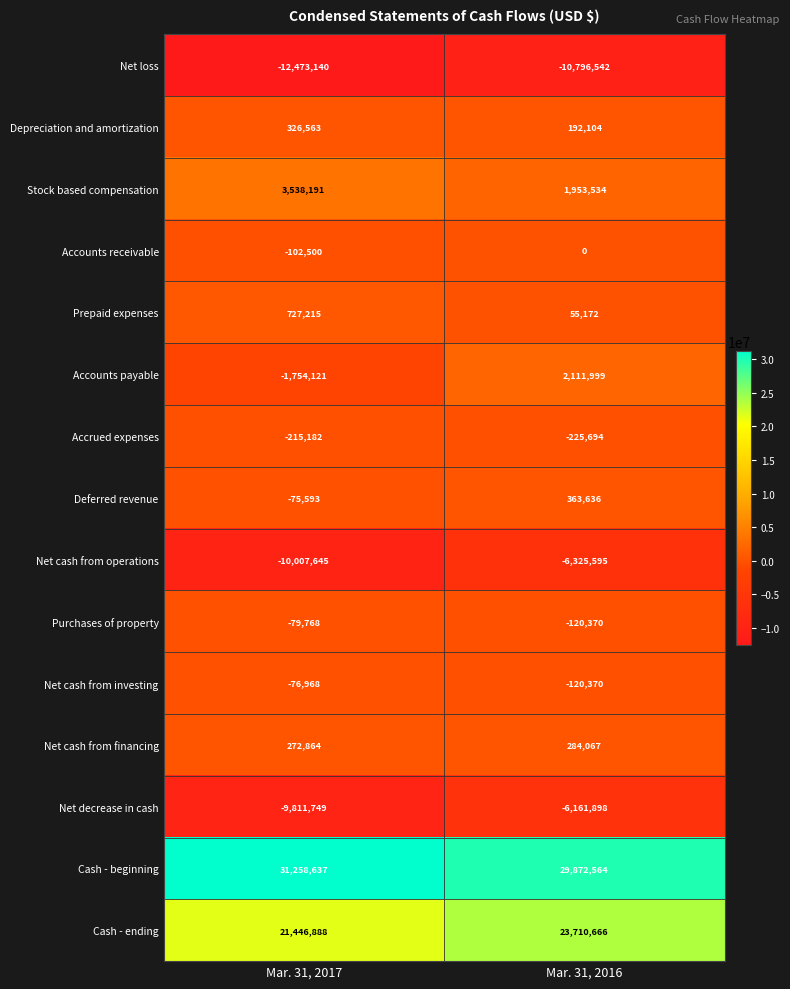

What is the lowest value of the Depreciation and amortization series?

192104